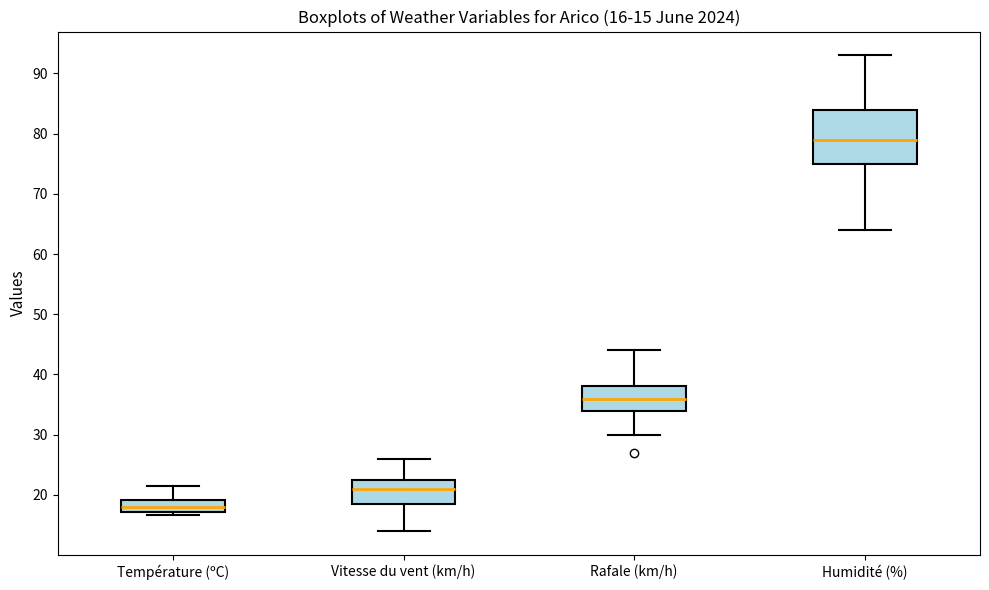

Which box's median line is the lowest?

Température (ºC)